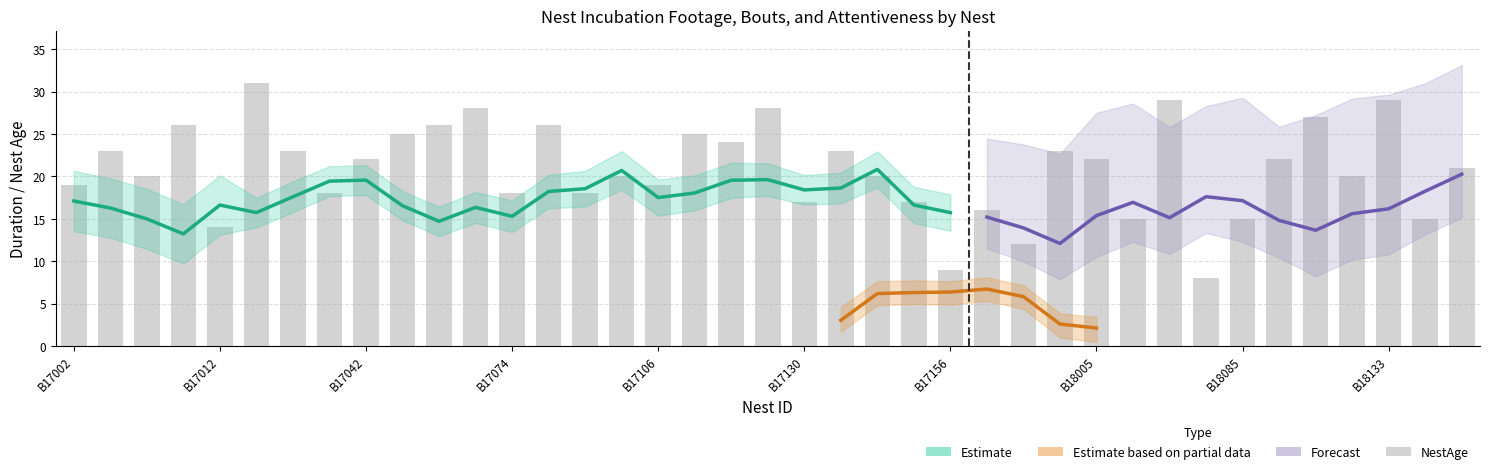

Count the number of categories in the chart.

39